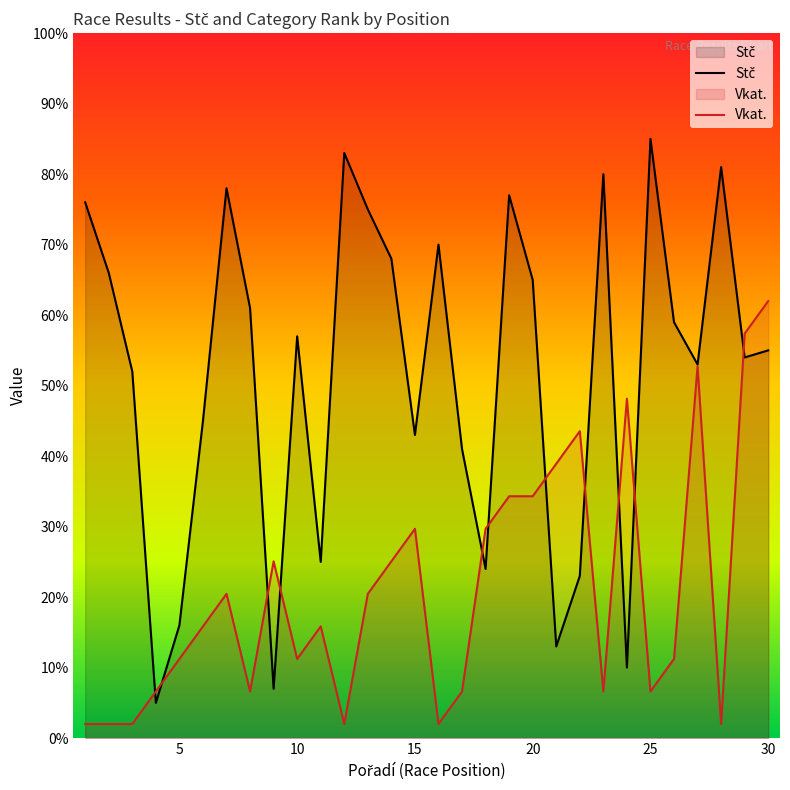

What is the average value of the Stč series?

51.6